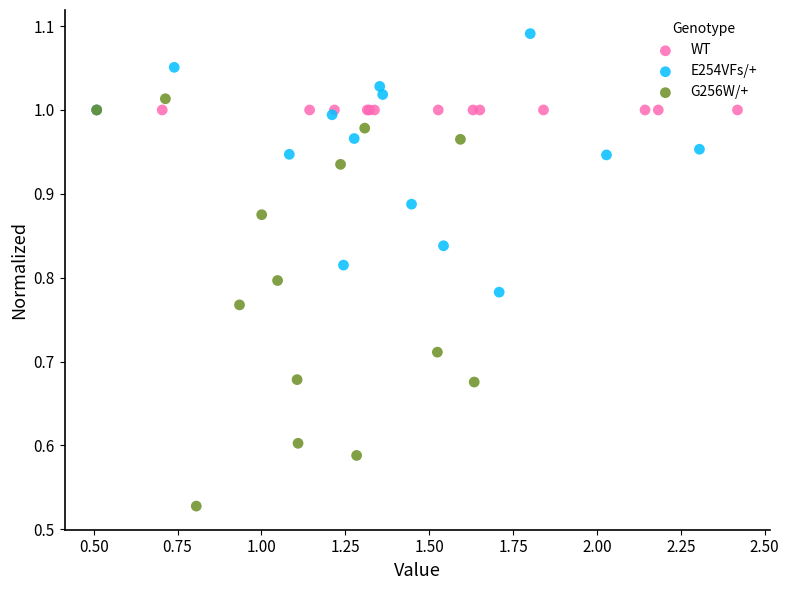

Which series reaches the maximum Y coordinate?

E254VFs/+